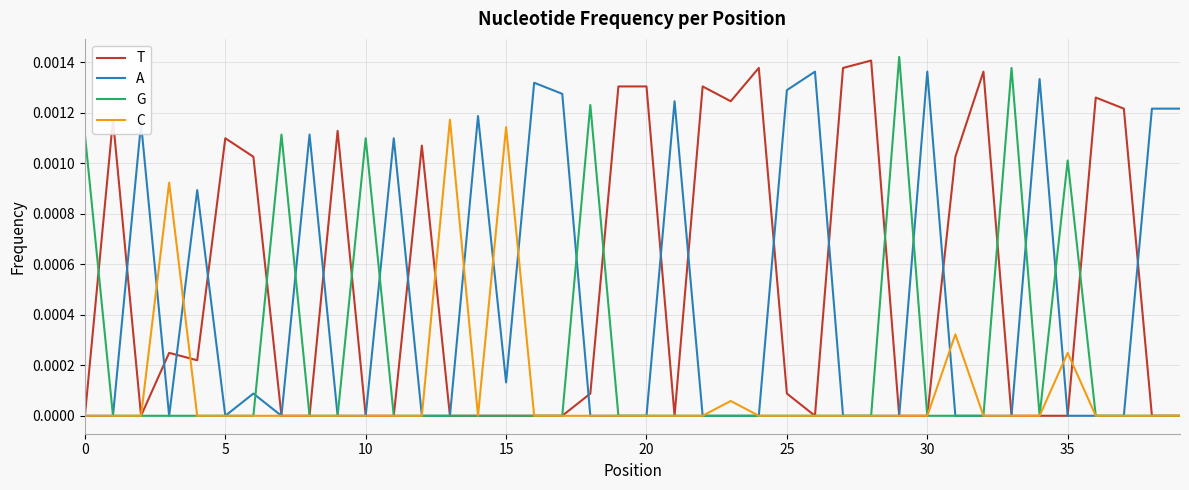

Rank the series by their average value, from highest to lowest.

T, A, G, C